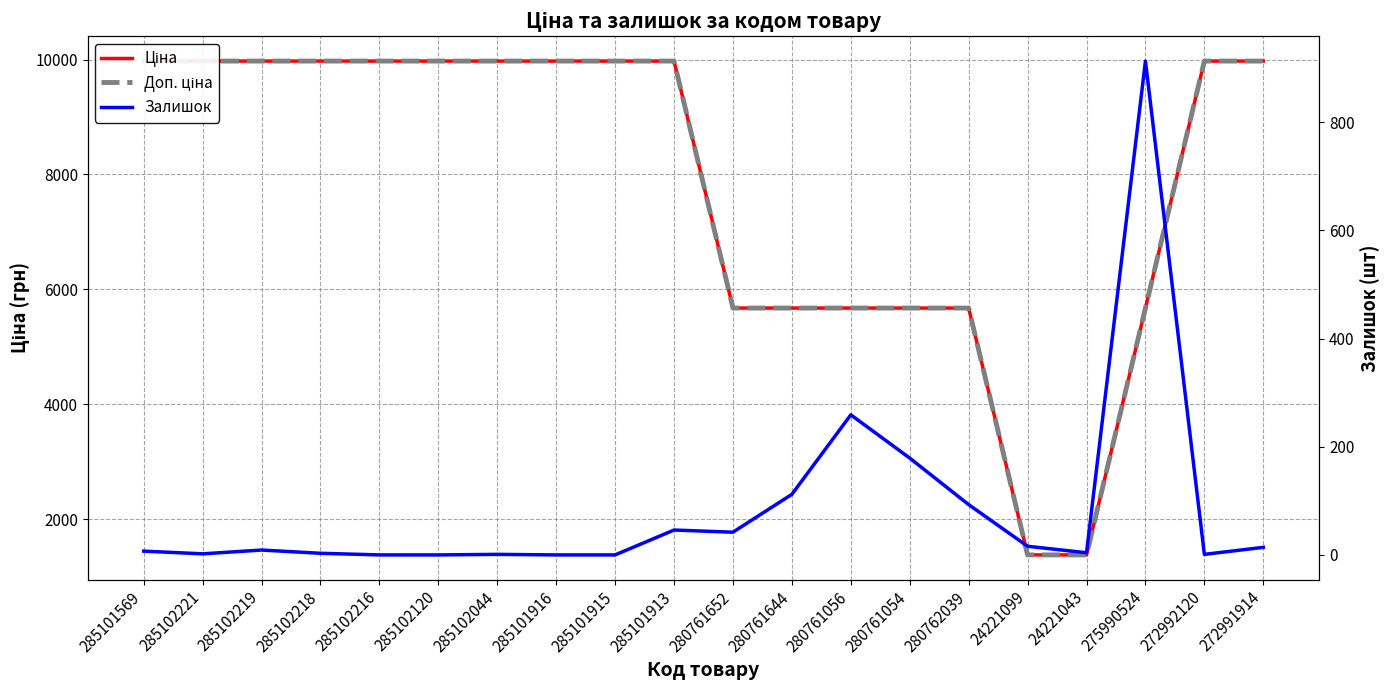

Which series changed the most between 280761056 and 280761054?

Залишок